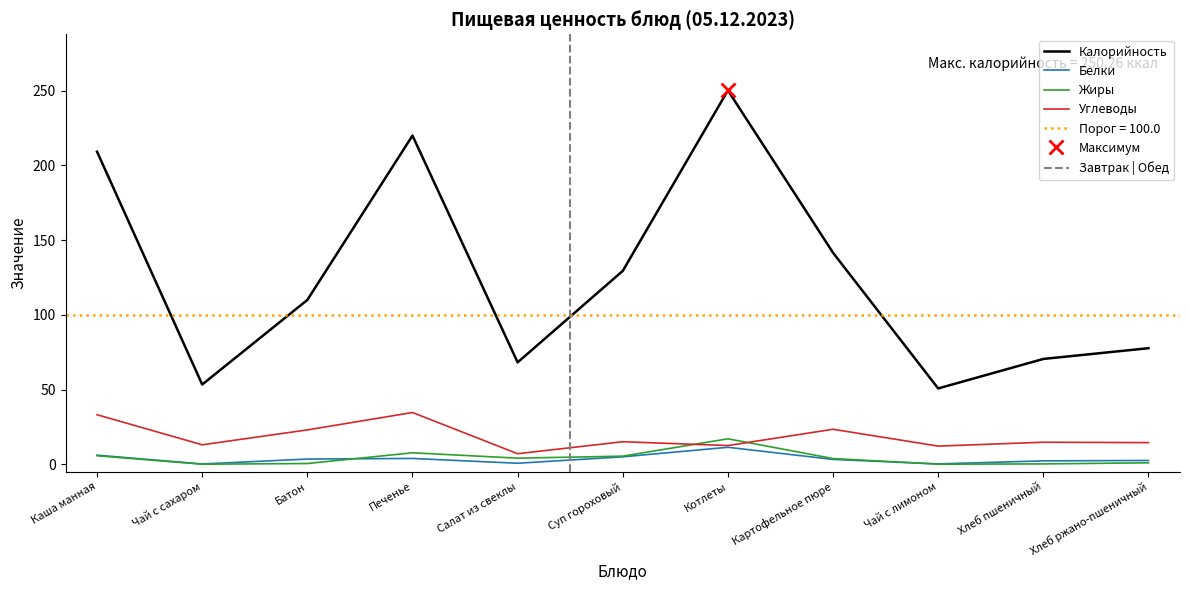

Where is the first local maximum for Углеводы?

Печенье